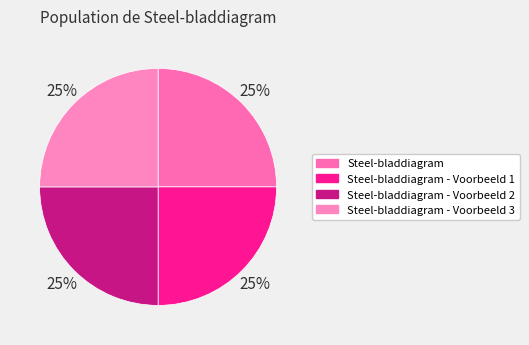

Rank the categories by value from highest to lowest.

Steel-bladdiagram - Voorbeeld 3, Steel-bladdiagram - Voorbeeld 2, Steel-bladdiagram - Voorbeeld 1, Steel-bladdiagram